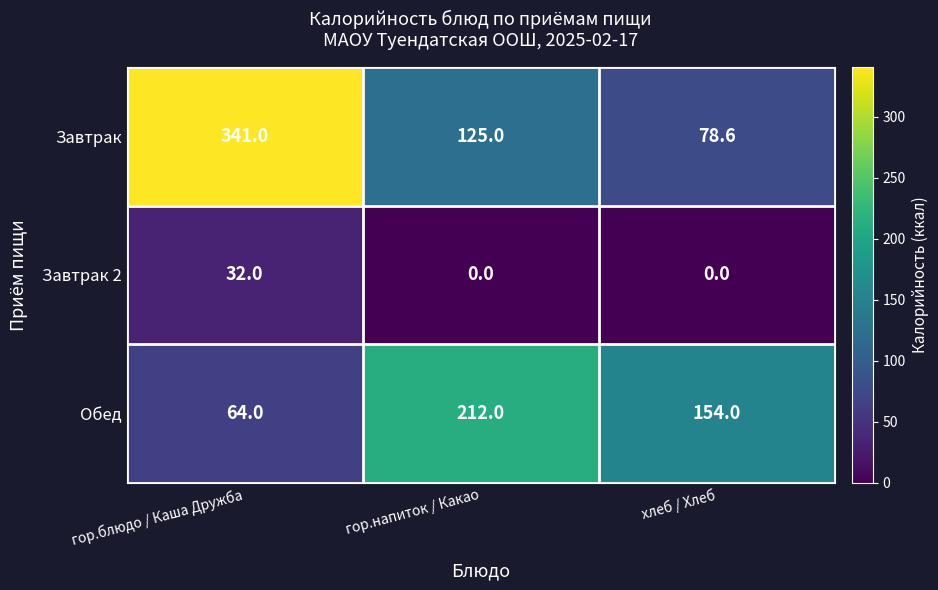

List the series in order of their overall mean, lowest first.

Завтрак 2, Обед, Завтрак